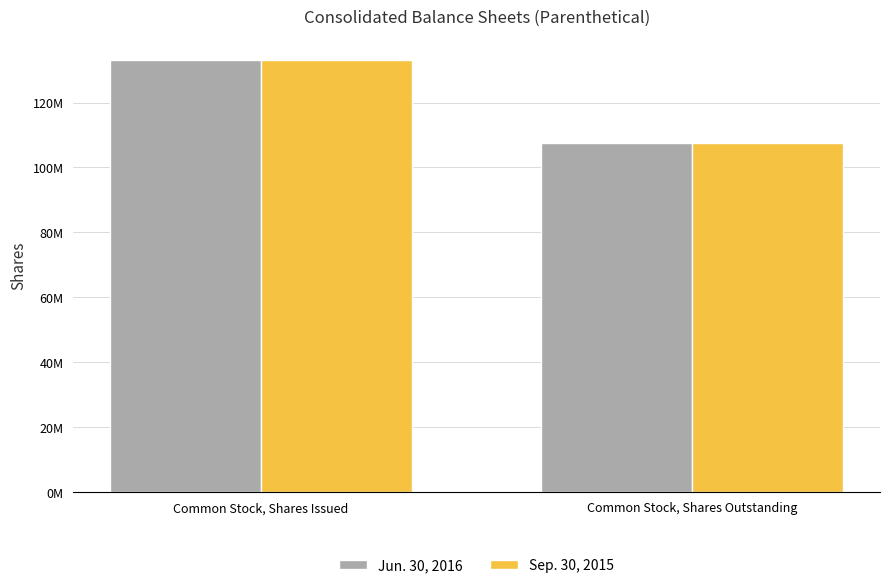

Are the bars horizontal?

No